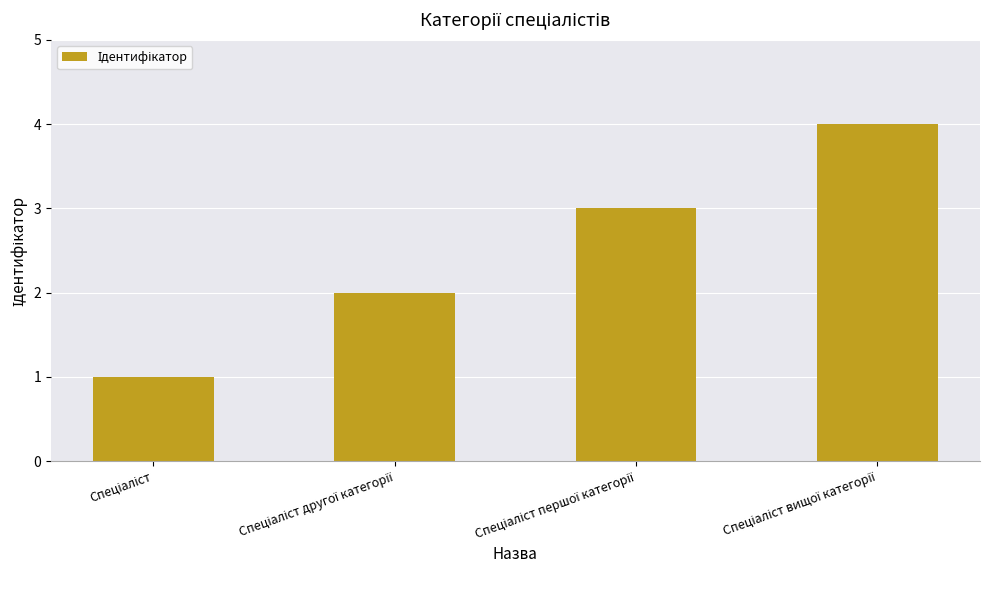

What is the difference between the maximum and minimum values?

3